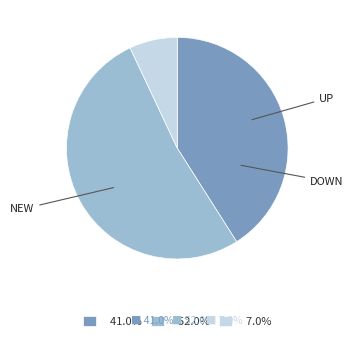

Is 52.0% the majority of the pie?

Yes